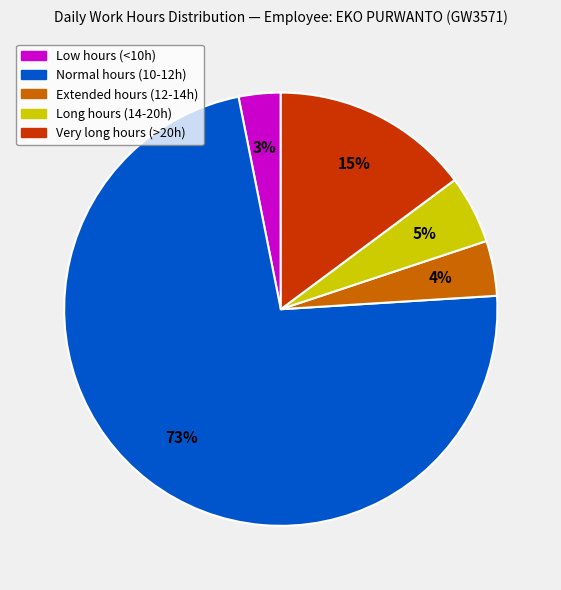

To the nearest percent, what is the average slice percentage?

20%